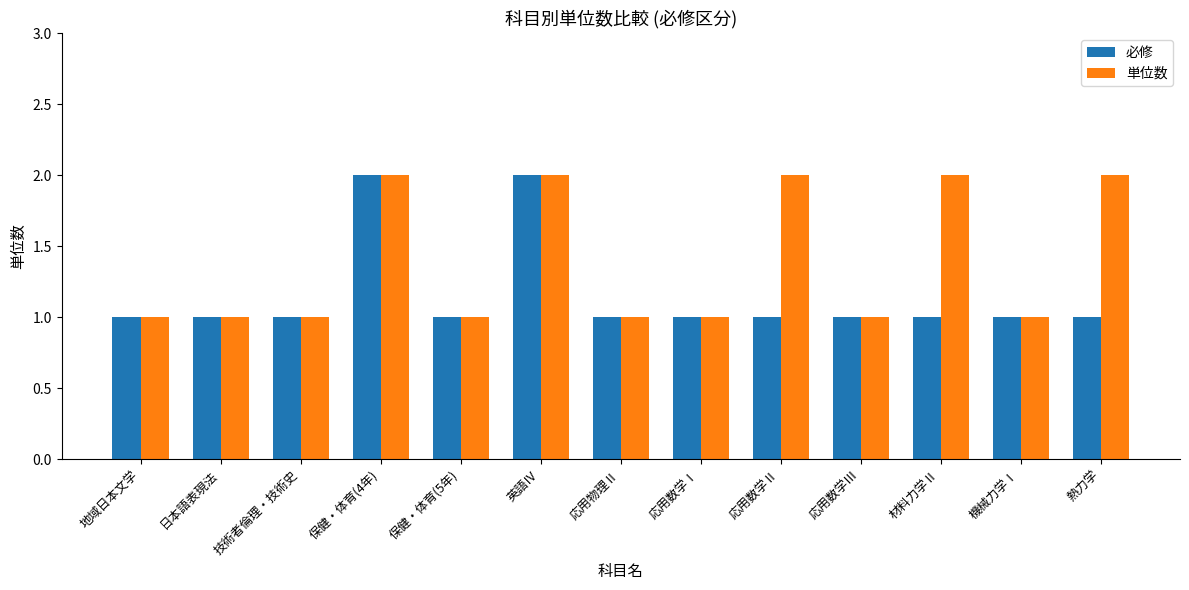

What is the approximate value of 必修 at 保健・体育(4年)?

2